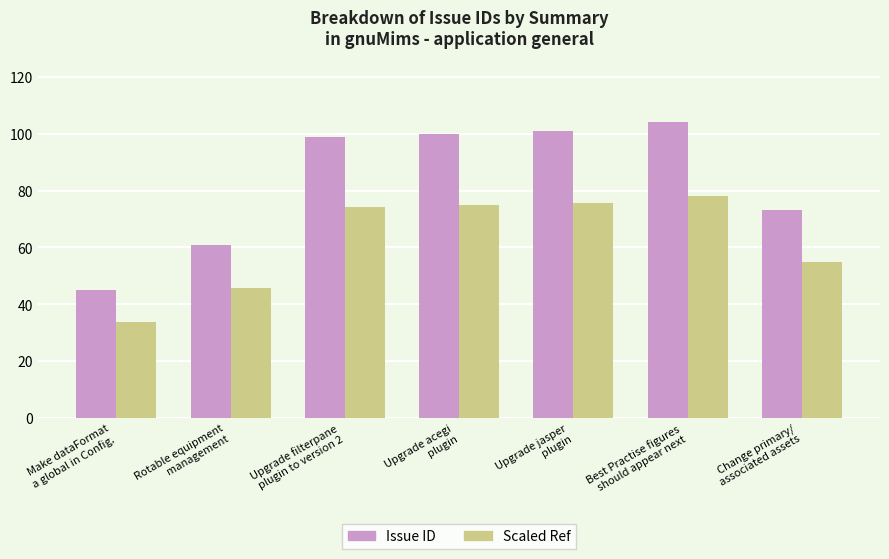

What are all the series names shown in the legend?

Issue ID, Scaled Ref